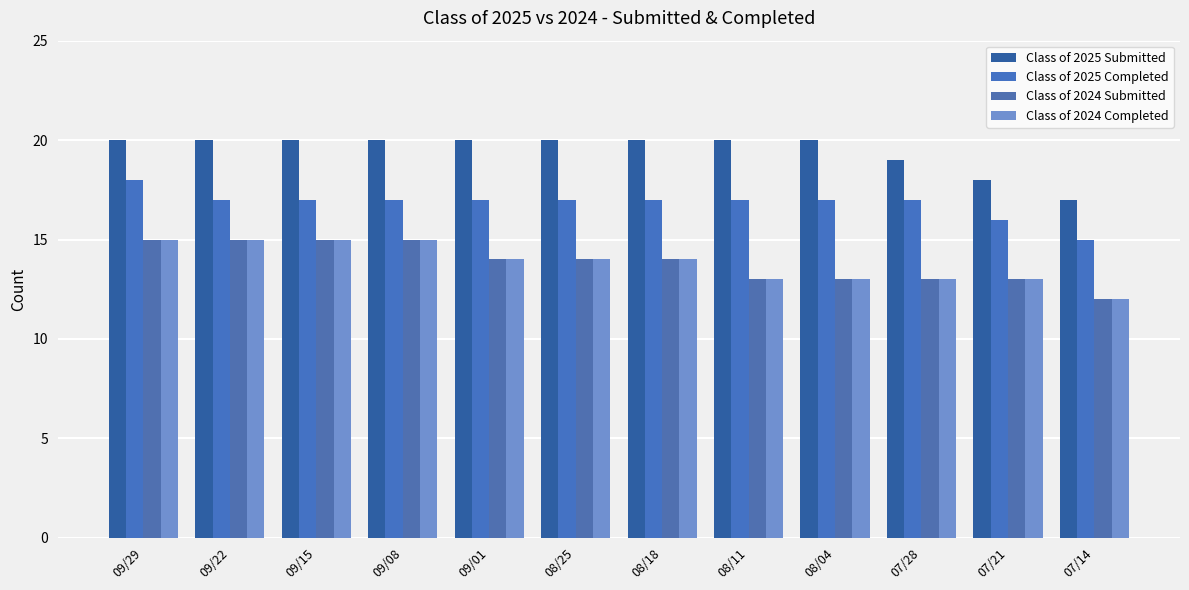

Rank the series at 09/01 from lowest to highest value.

Class of 2024 Submitted, Class of 2024 Completed, Class of 2025 Completed, Class of 2025 Submitted